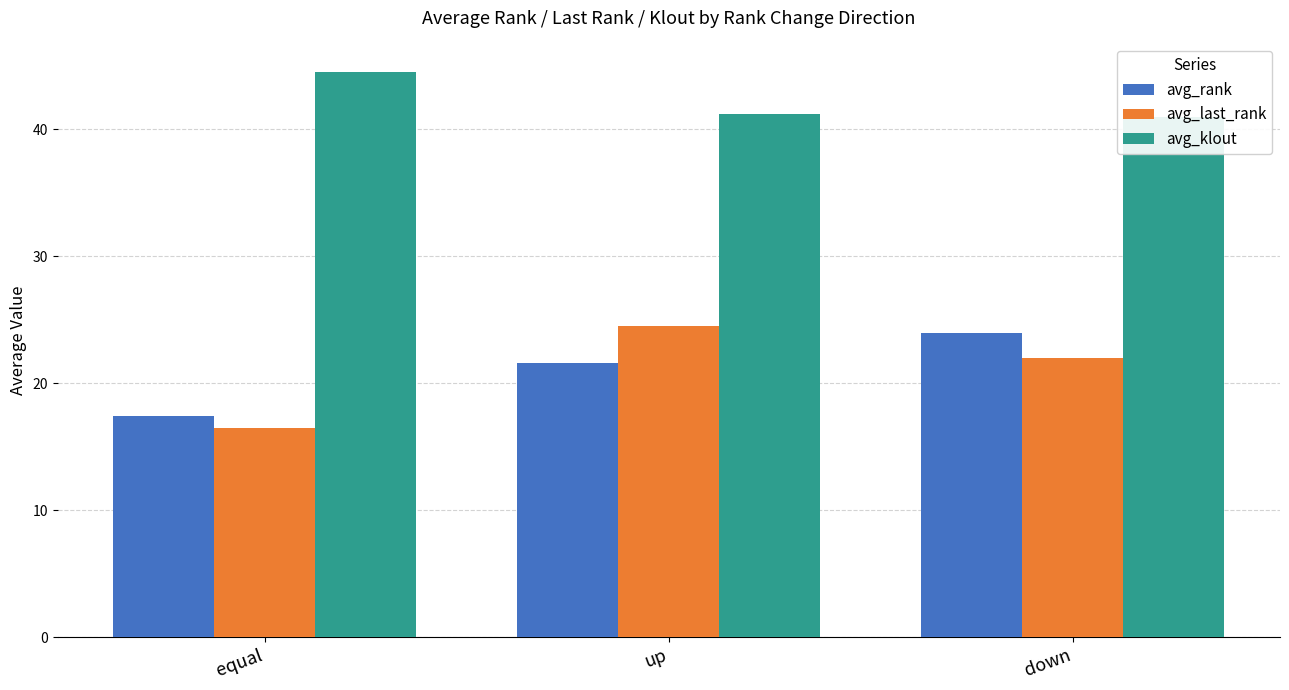

Which series has the largest range (max minus min)?

avg_last_rank